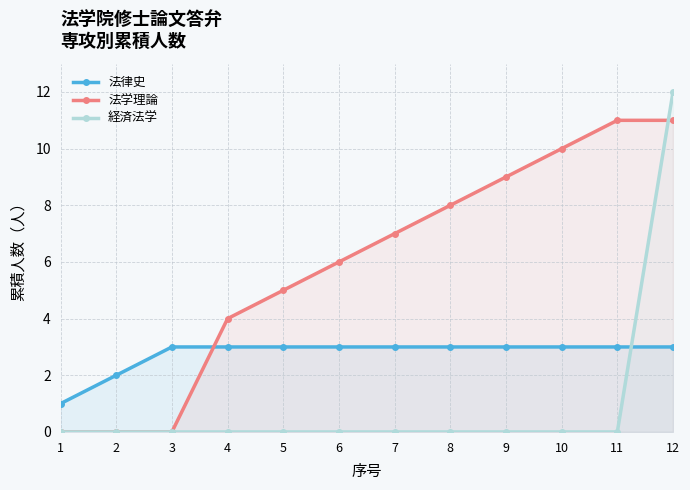

Is the value of 法学理論 at 11 greater than the value of 経済法学 at 3?

Yes